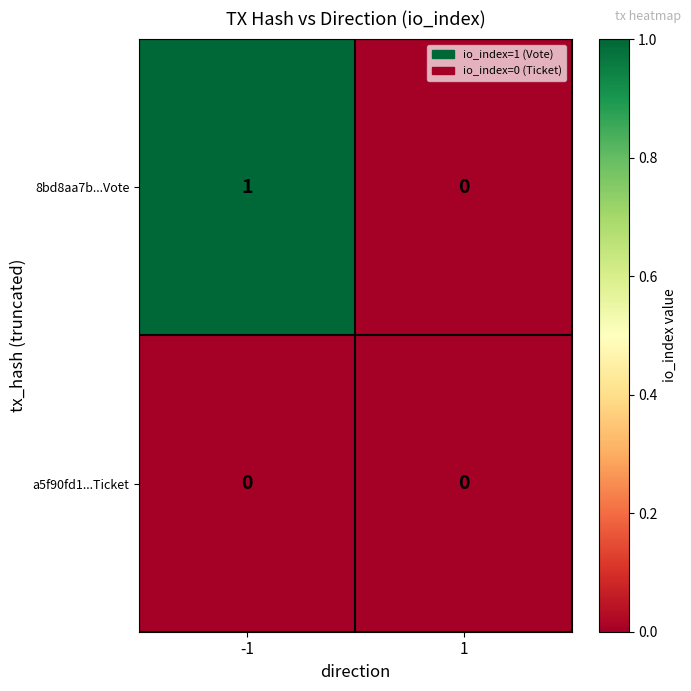

Rank the series by their average value, from lowest to highest.

a5f90fd1...Ticket, 8bd8aa7b...Vote